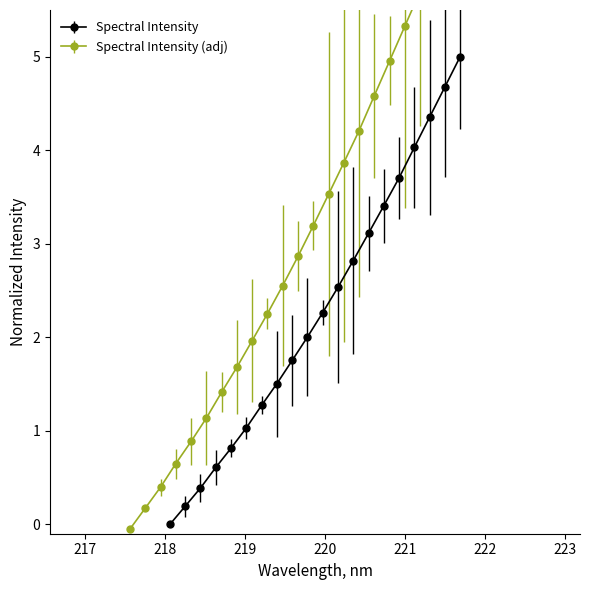

How many data points are above 2?

11